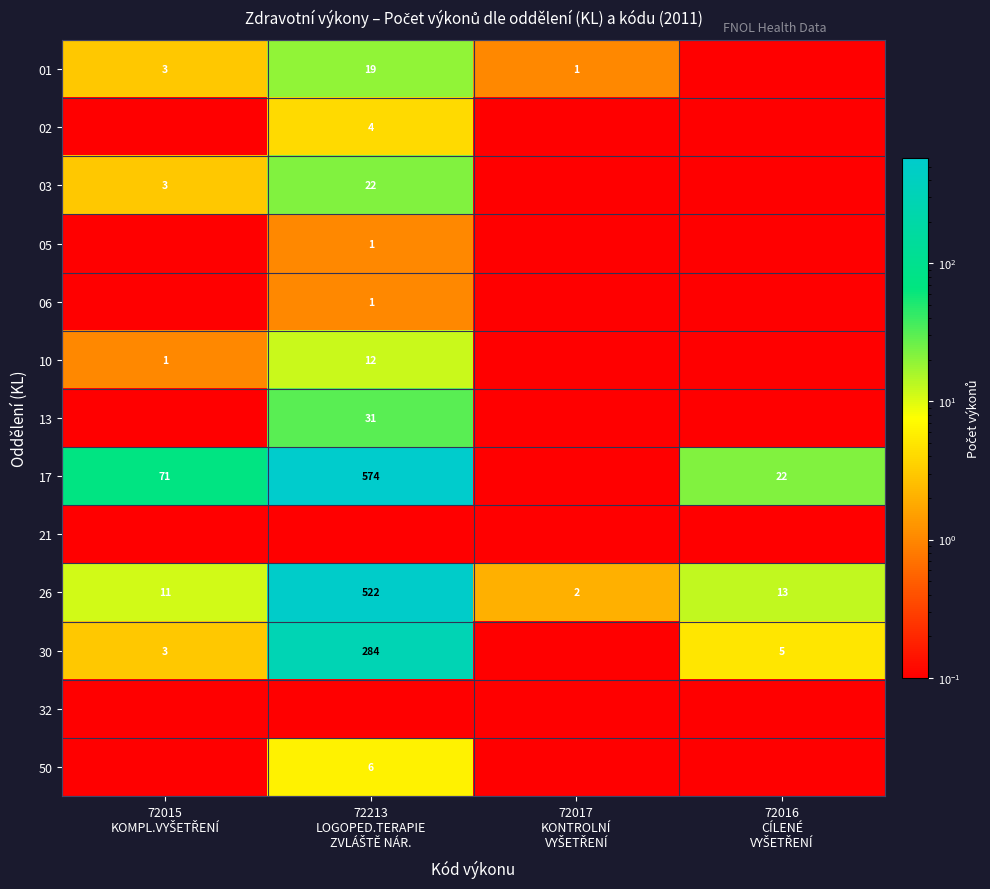

Count the number of categories in the chart.

4